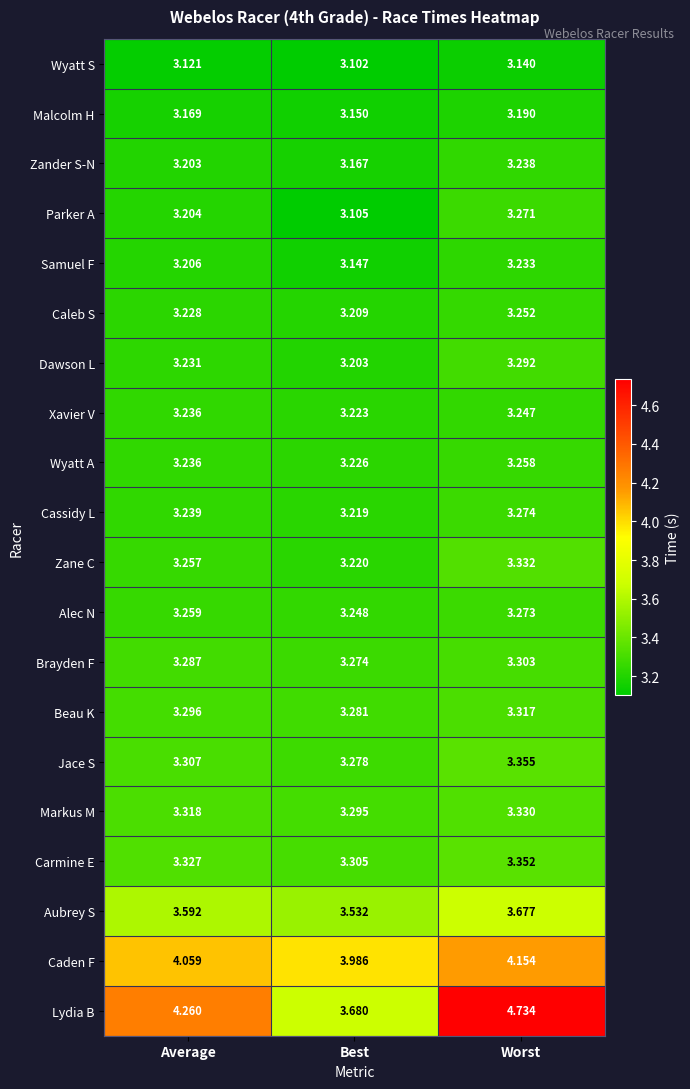

At how many categories does at least one series exceed 3?

3